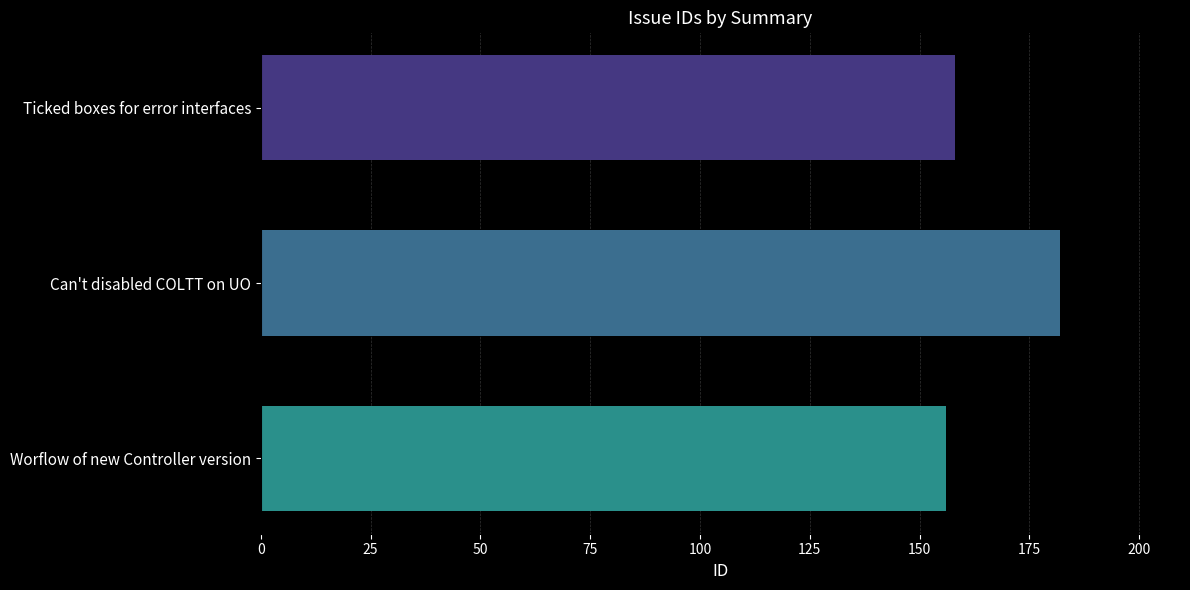

Reading top to bottom, transcribe all the data shown in this chart.

Ticked boxes for error interfaces=158	Can't disabled COLTT on UO=182	Worflow of new Controller version=156